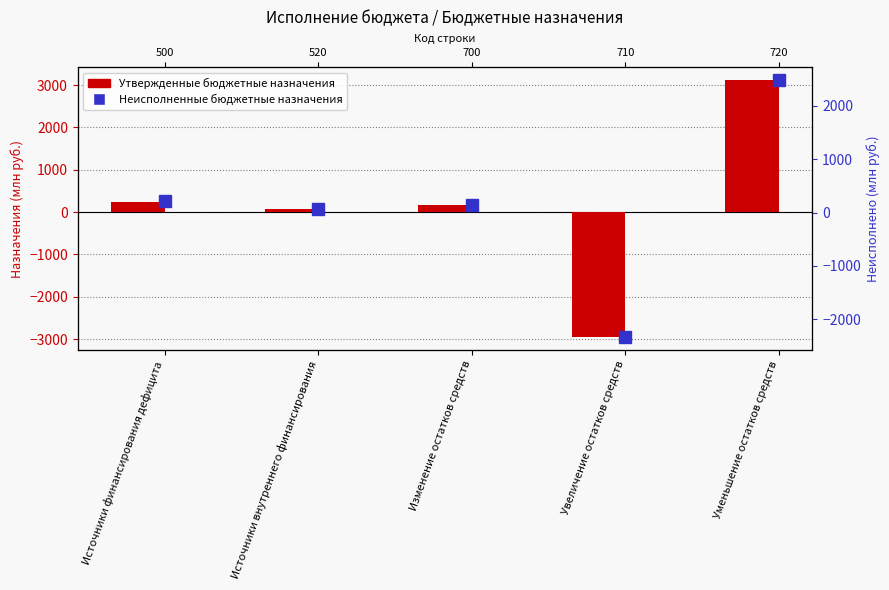

What are all the series names shown in the legend?

Утвержденные бюджетные назначения, Неисполненные бюджетные назначения